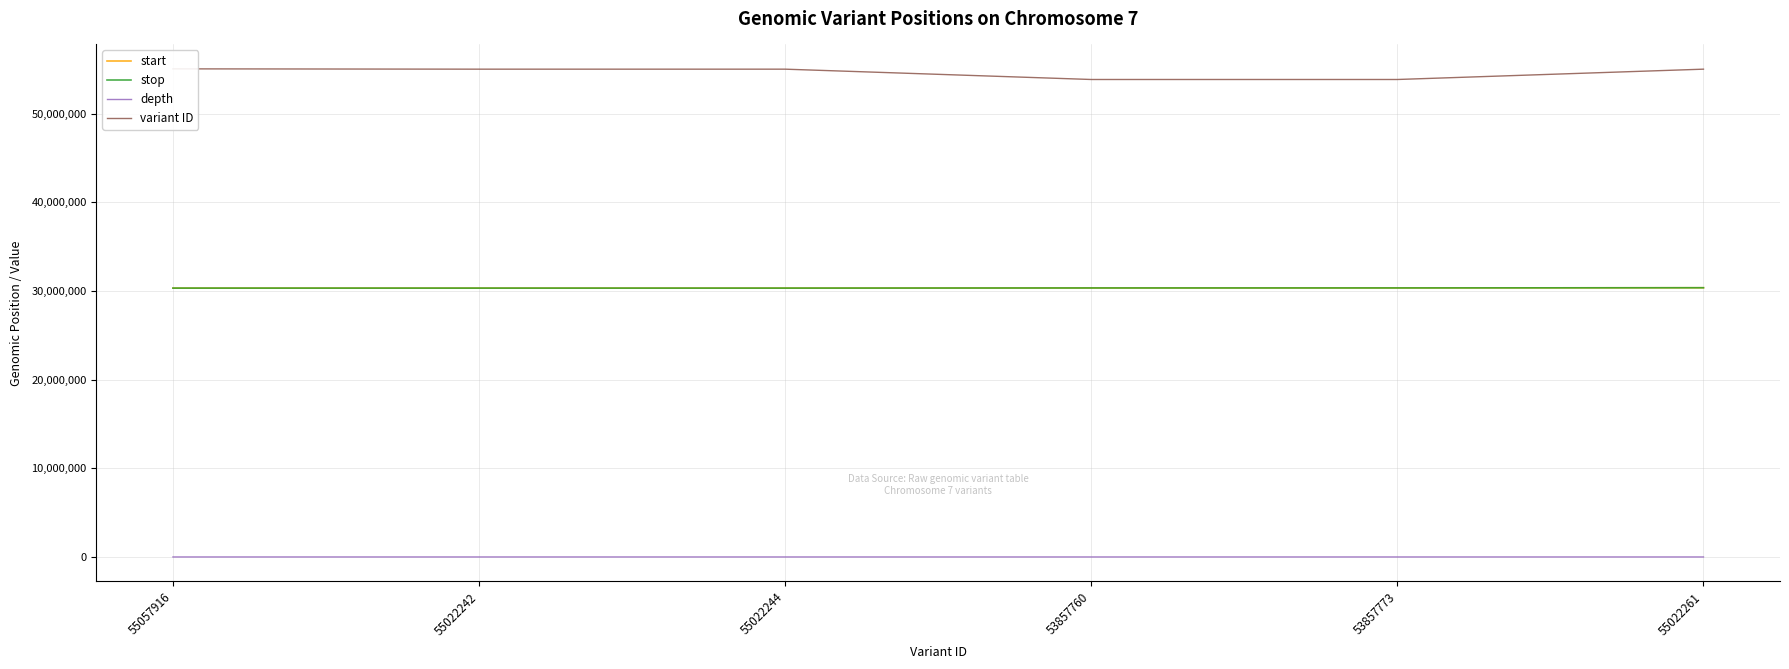

What is the total value across all series at 53857760?

114543321